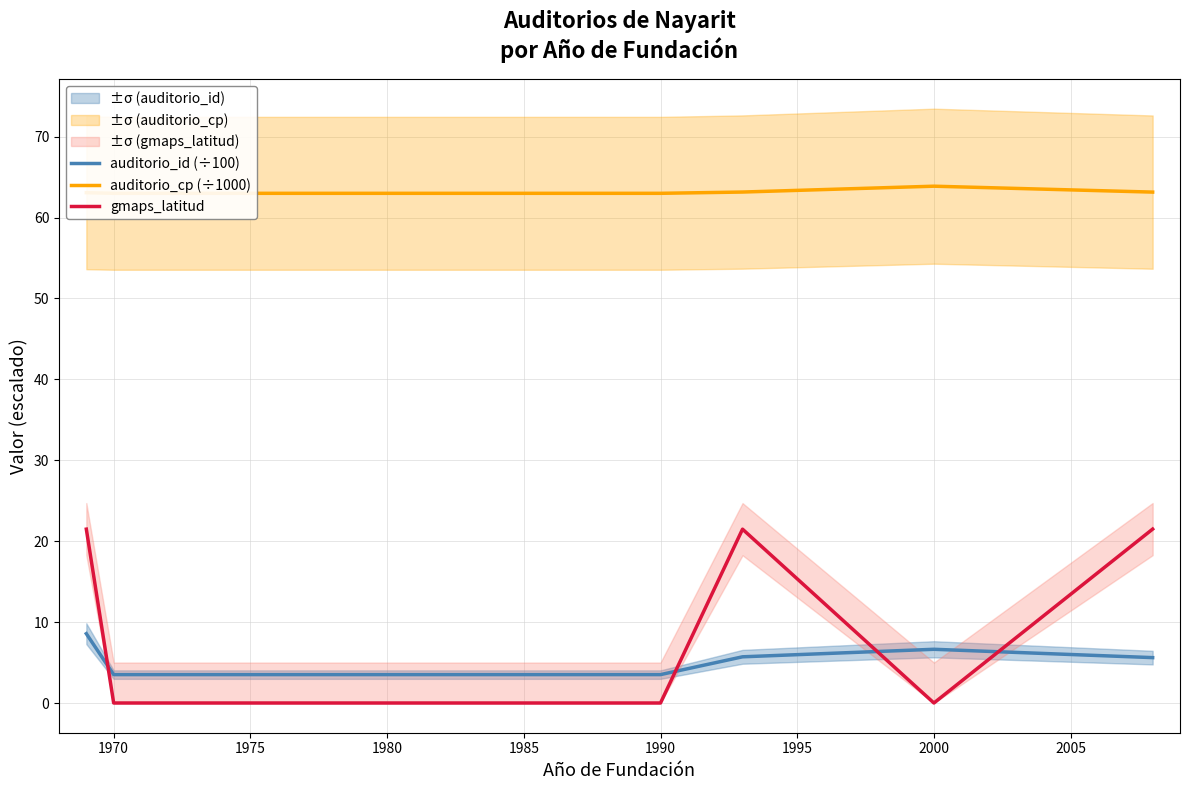

The value of gmaps_latitud at 2000 is 8.9. True or false?

False